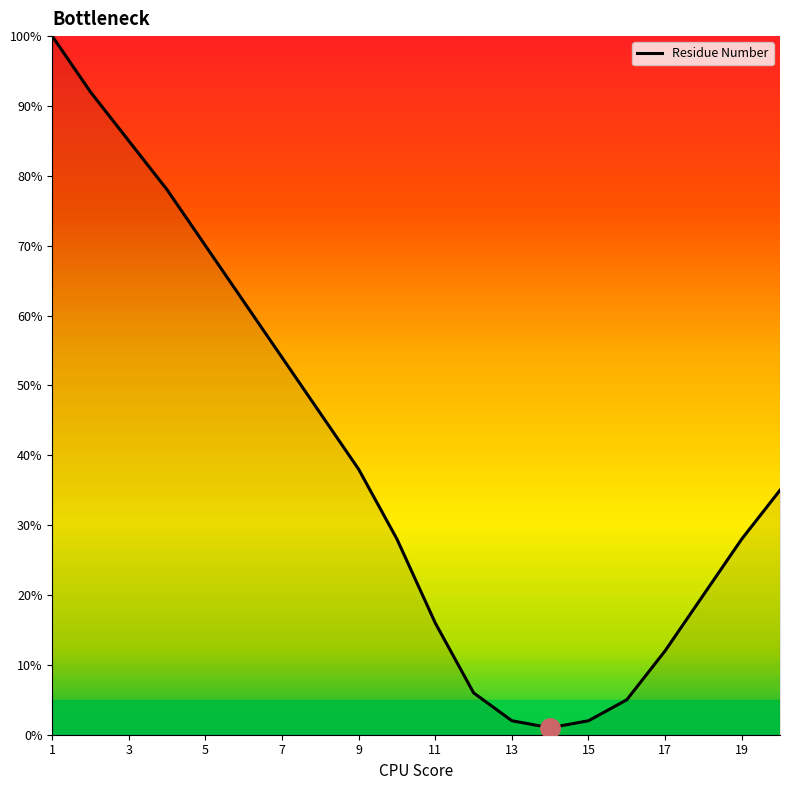

What is the sum of all values?

780